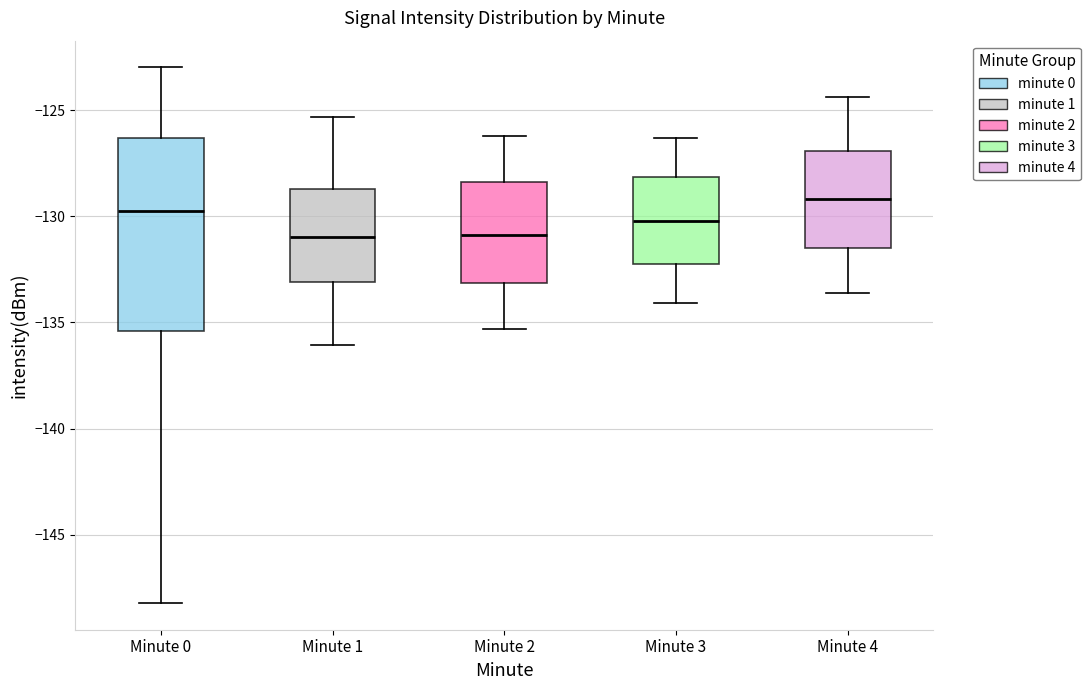

Reading left to right, transcribe this box plot: for each box, give where its median line is, the range the box spans, and where its two whiskers end, as read against the y-axis. The values are not printed on the chart, so give them approximately, as read against the axis.

Minute 0: median -130.0, box -135.5 to -126.5, whiskers -148.0 to -123.0
Minute 1: median -131.0, box -133.0 to -128.5, whiskers -136.0 to -125.5
Minute 2: median -131.0, box -133.0 to -128.5, whiskers -135.5 to -126.0
Minute 3: median -130.0, box -132.0 to -128.0, whiskers -134.0 to -126.5
Minute 4: median -129.0, box -131.5 to -127.0, whiskers -133.5 to -124.5